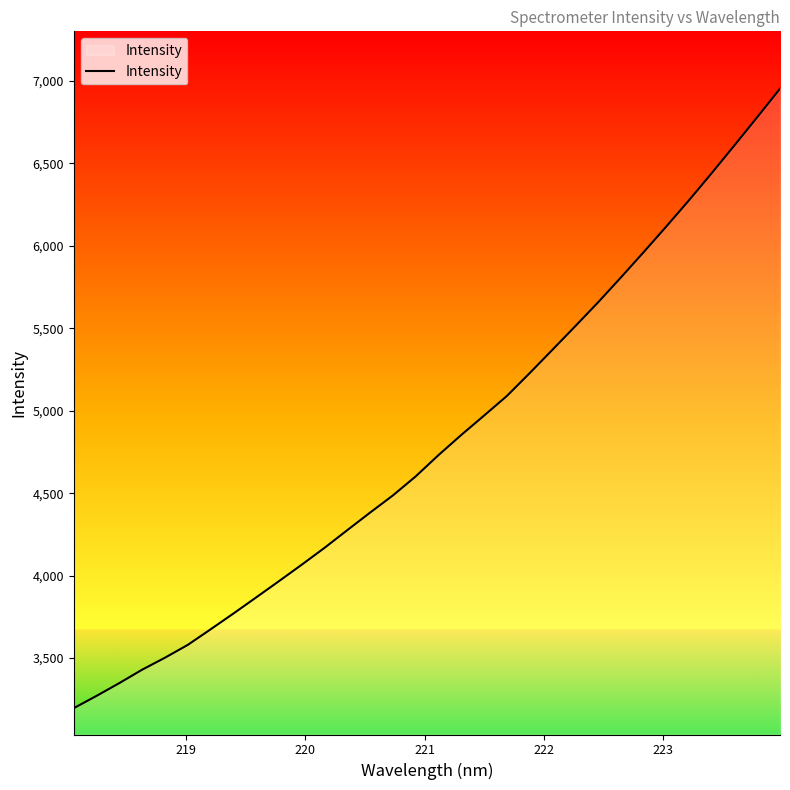

What is the minimum value shown in the chart?

3195.9